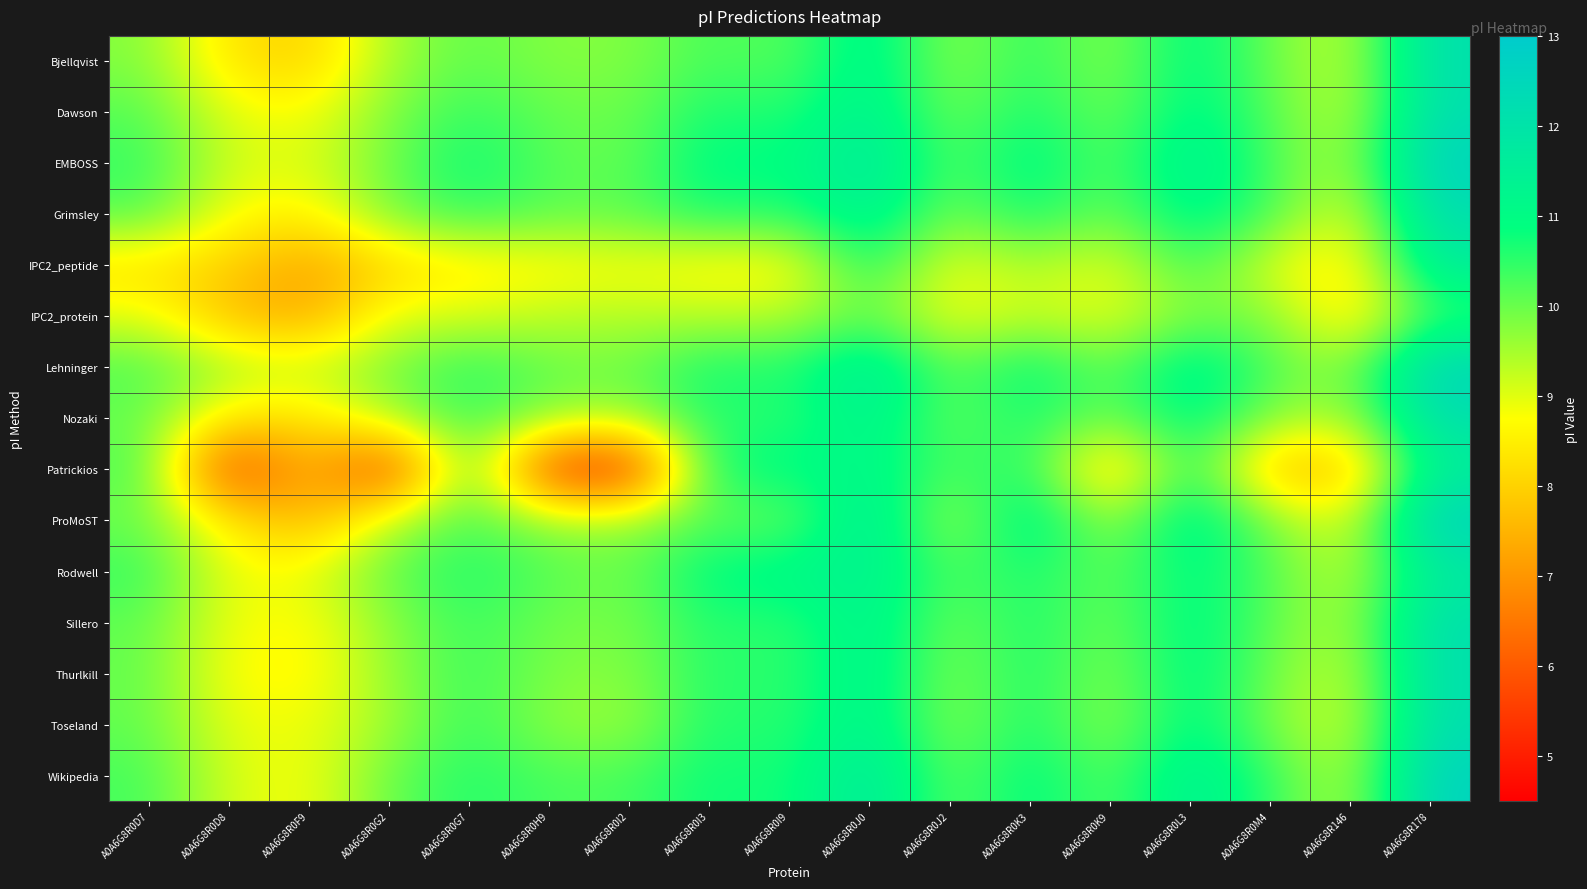

Which series has the widest spread of values?

Patrickios